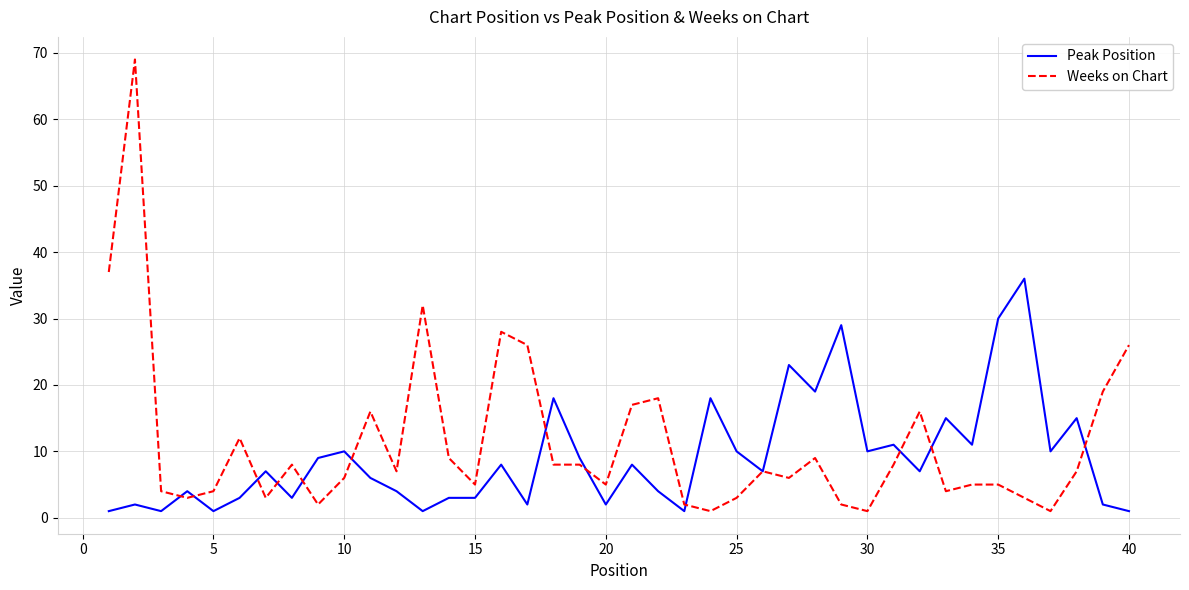

Rank the series by their average value, from highest to lowest.

Weeks on Chart, Peak Position